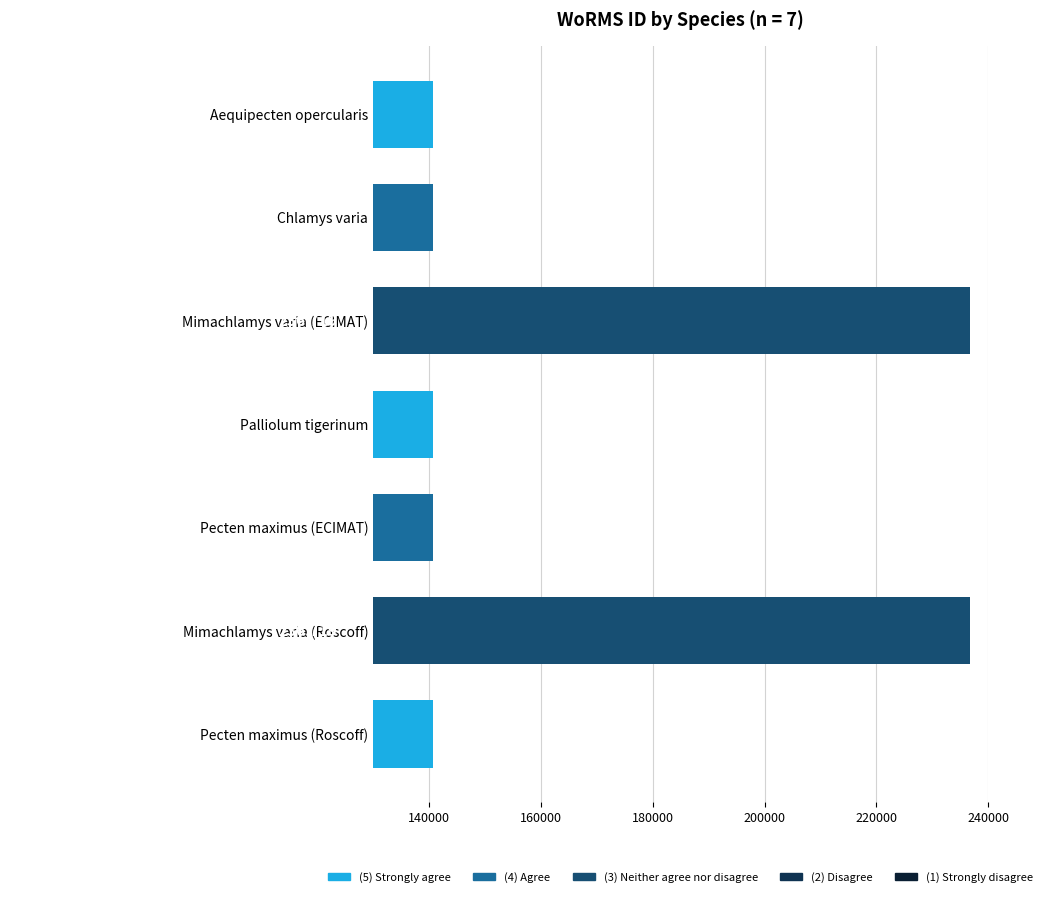

What is the minimum value shown in the chart?

140687